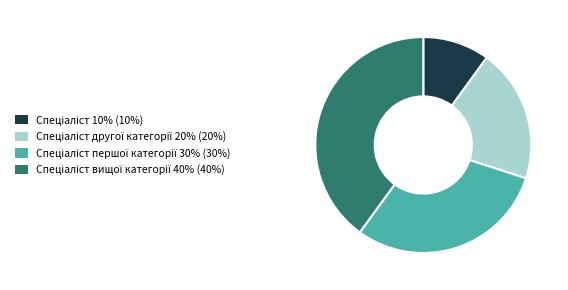

Is there a majority slice in this chart?

No